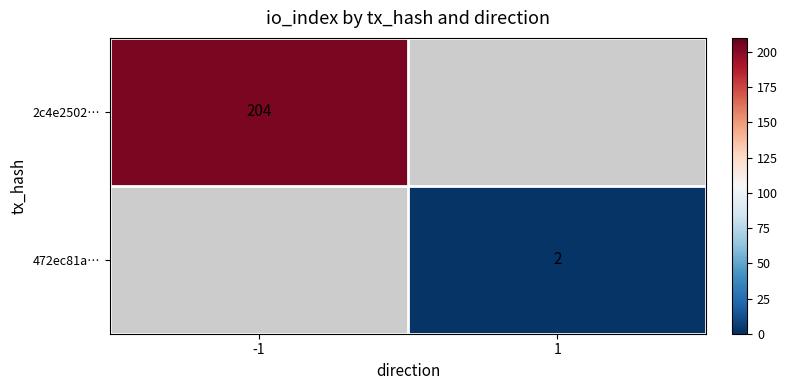

True or false: 472ec81a… has a value of 2 at 1.

True